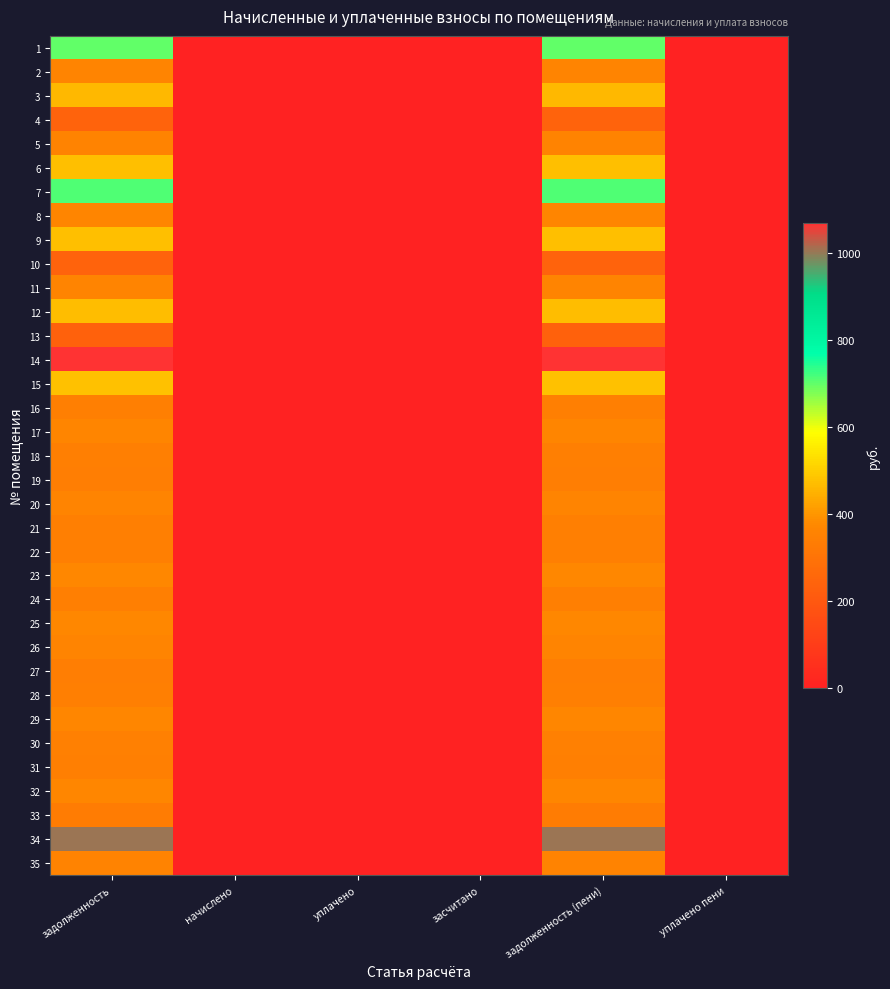

What is the greatest value displayed?

1069.0